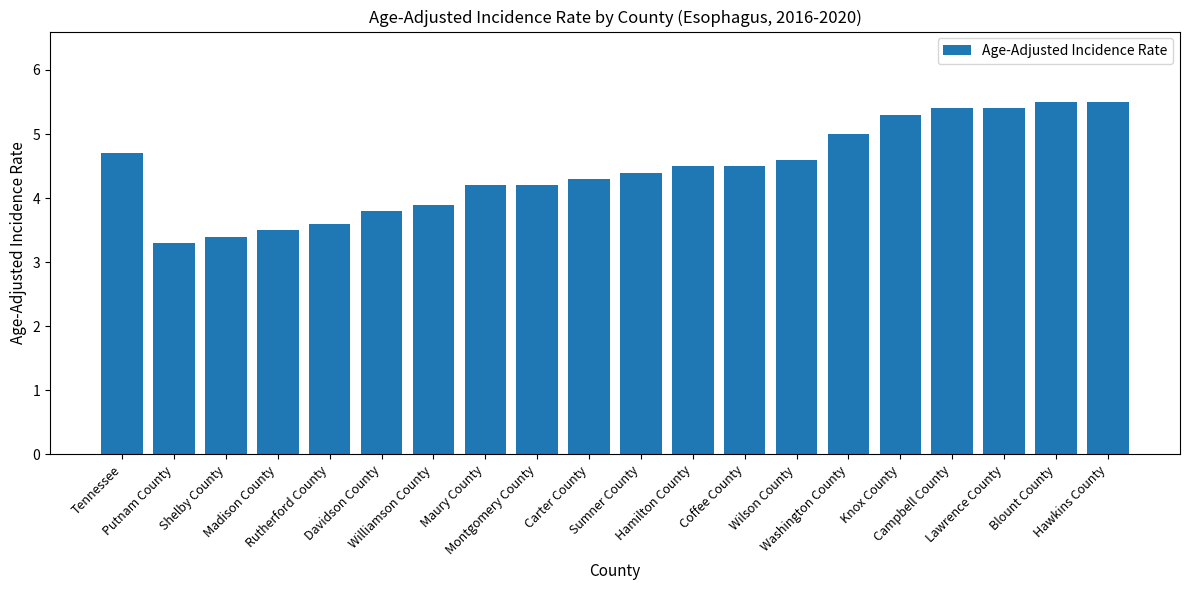

What is the sum of all values?

89.0